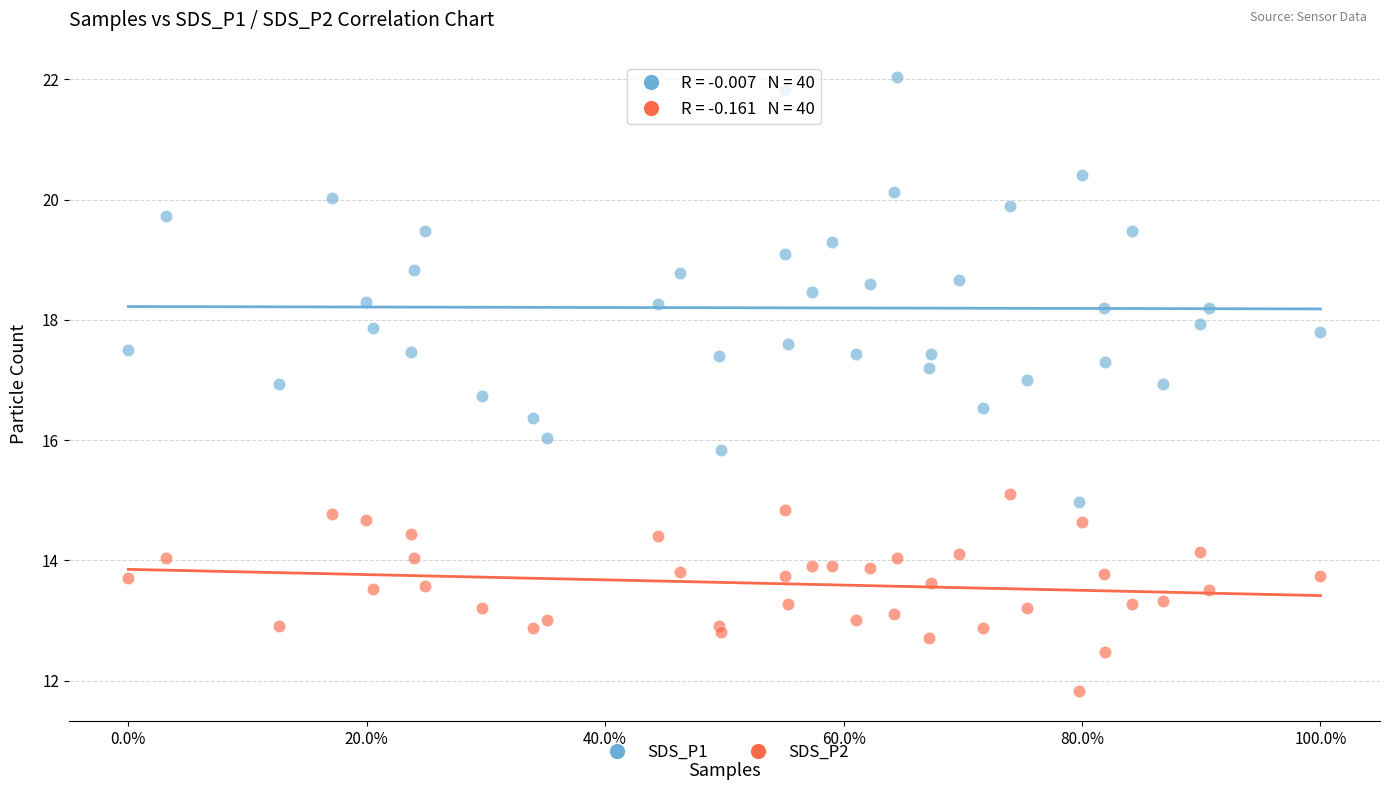

What is the X range (max minus min) for the scatter plot?

1.0